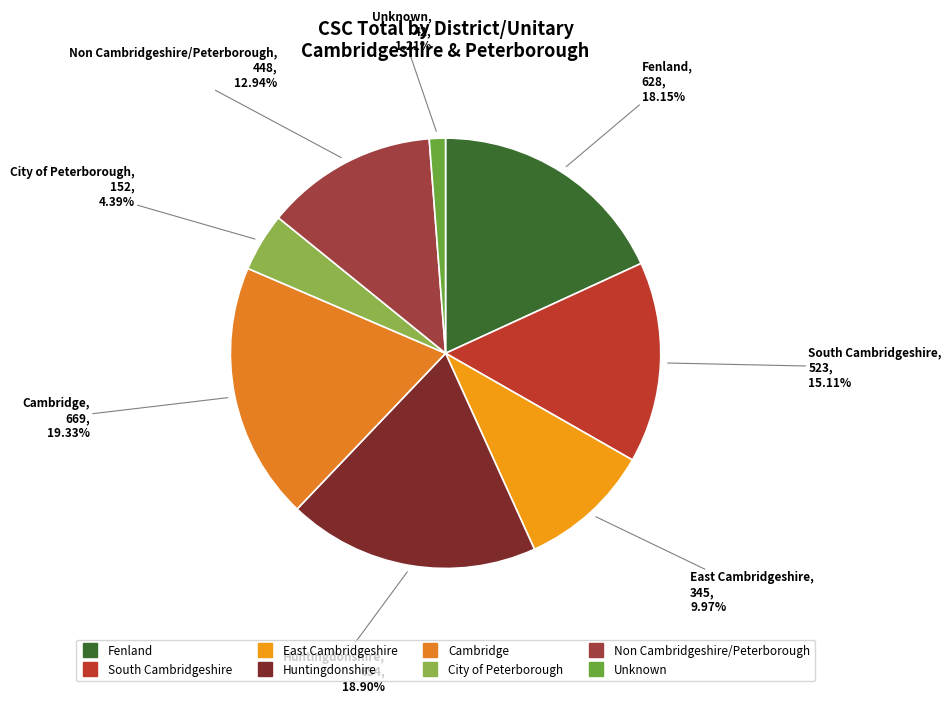

To the nearest percent, what is the difference between the Cambridge and Non Cambridgeshire/Peterborough slice percentages?

6%